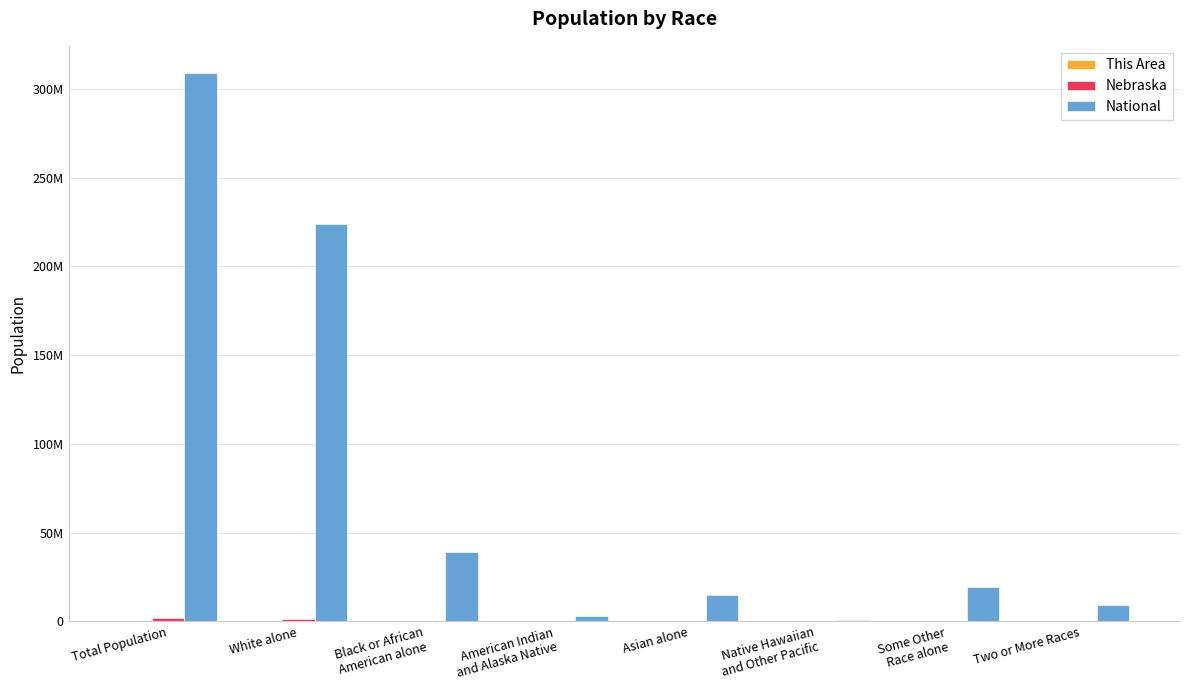

List the series in order of their peak value, highest first.

National, Nebraska, This Area